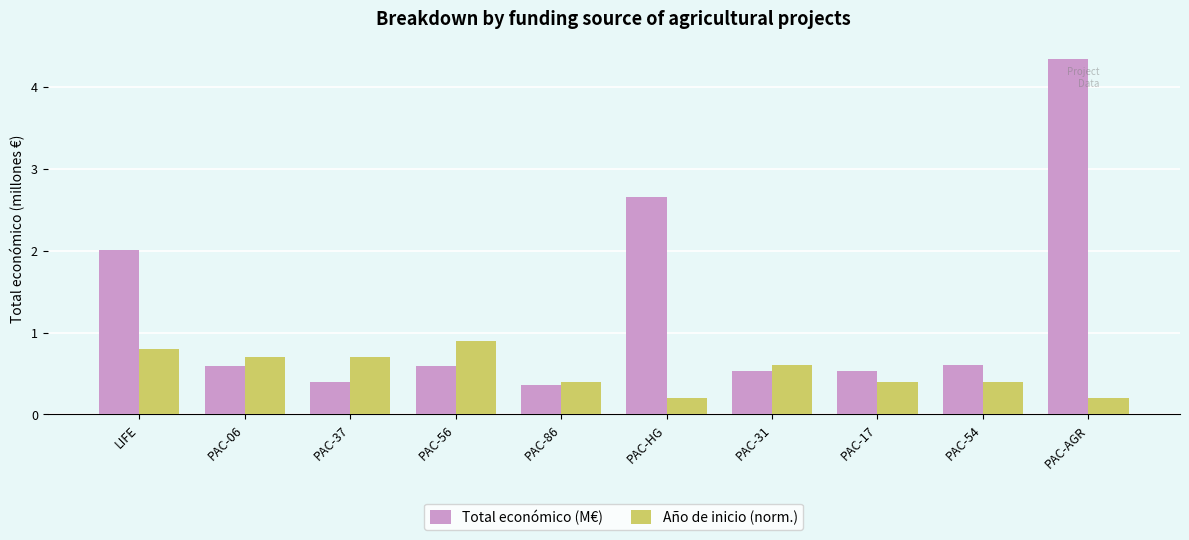

What are all the series names shown in the legend?

Total económico (M€), Año de inicio (norm.)